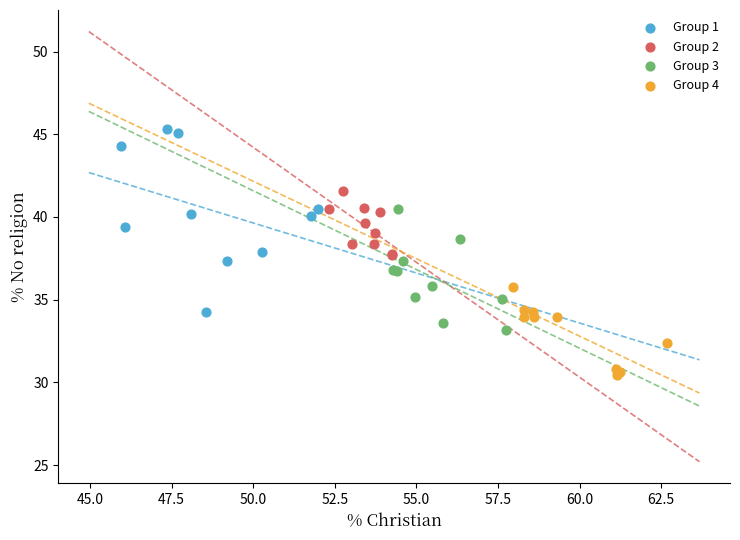

What are all the series names shown in the legend?

Group 1, Group 2, Group 3, Group 4